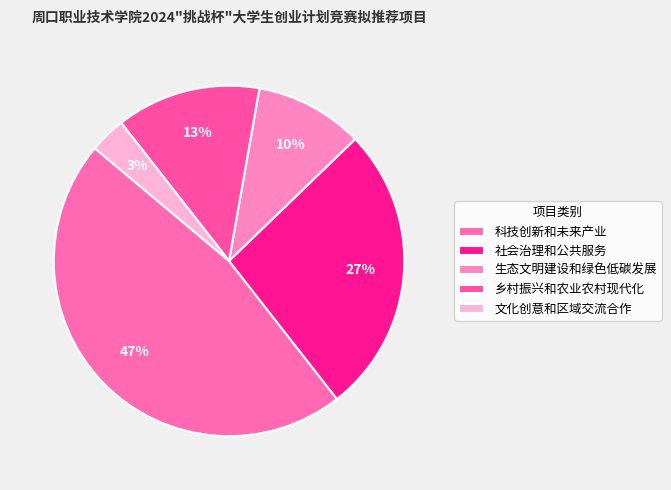

Count the number of slices in the pie.

5